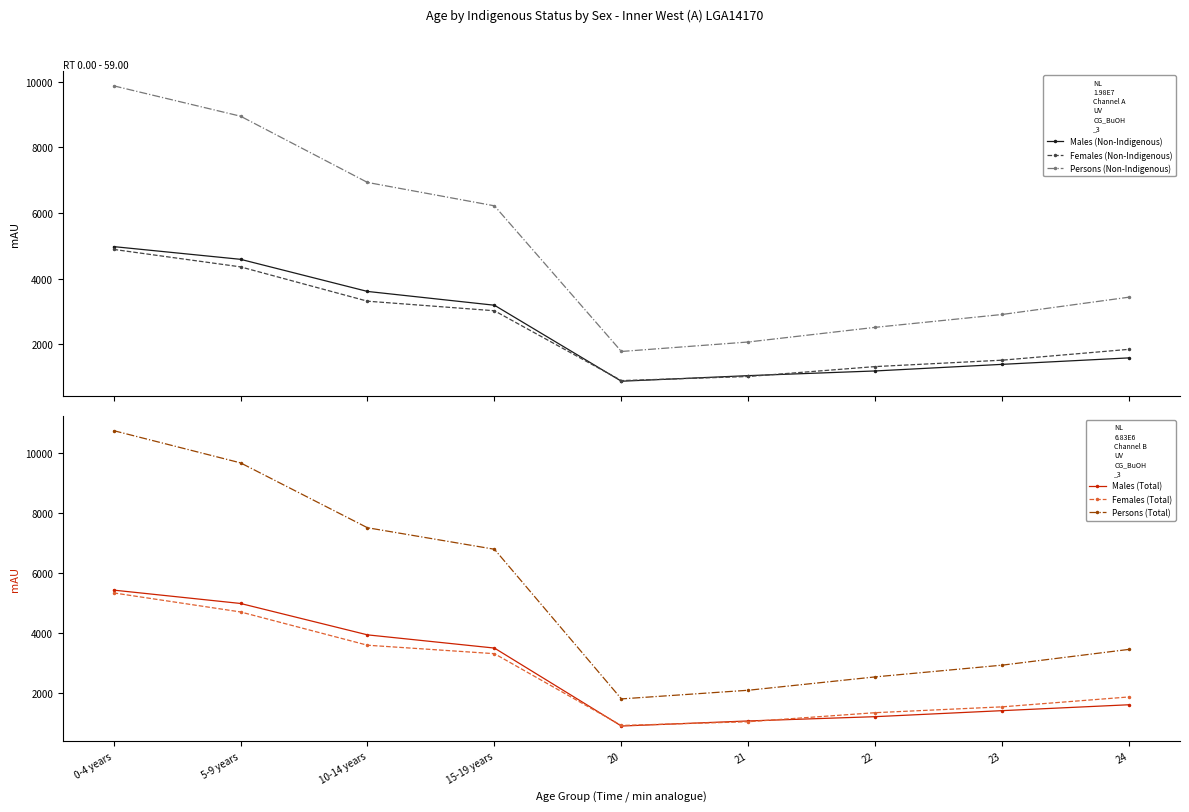

The Females (Total) series shows 3297 at 15-19 years. True or false?

True